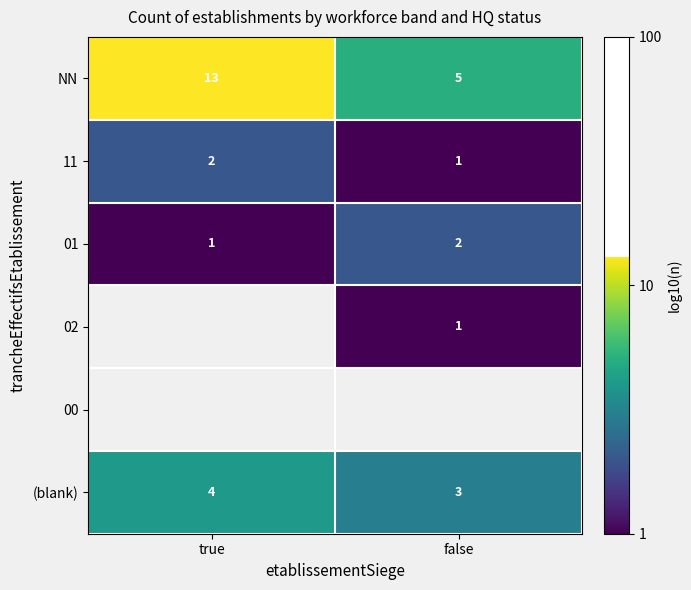

Is the value of 02 at false greater than the value of 01 at false?

No